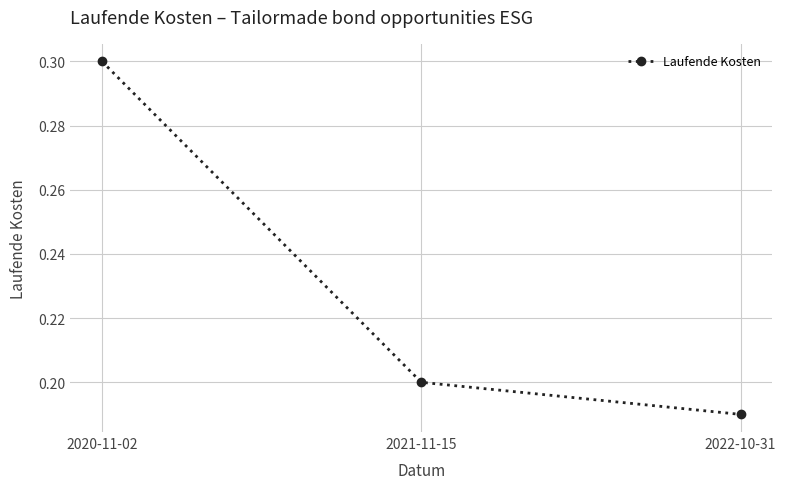

Is it true that the value at 2022-10-31 is 0.2?

True